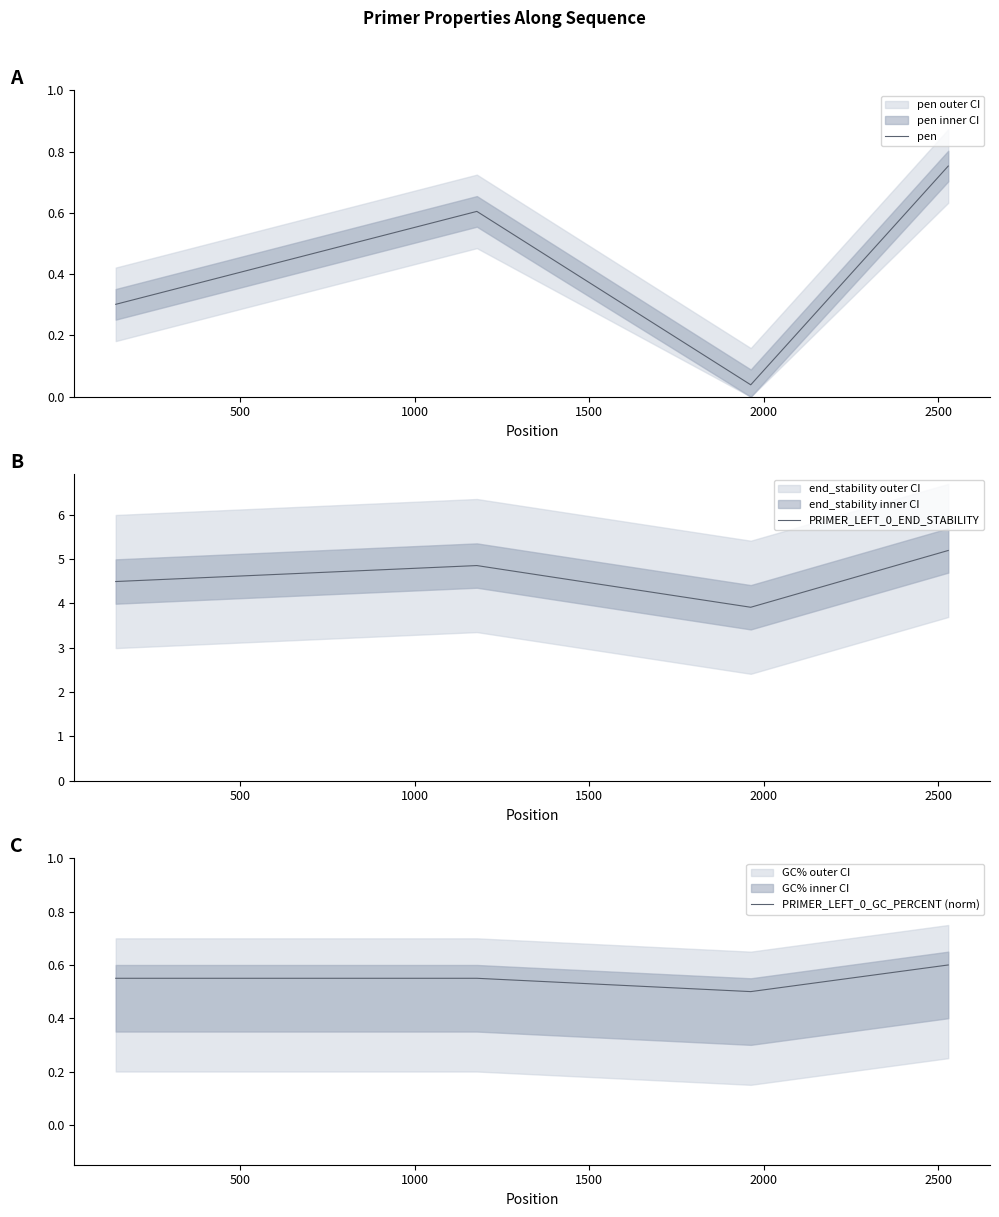

Reading left to right, transcribe all the data shown in this chart.

pen: 0.3	0.6	0.0	0.8
PRIMER_LEFT_0_END_STABILITY: 4.5	4.8	3.9	5.2
PRIMER_LEFT_0_GC_PERCENT (norm): 0.6	0.6	0.5	0.6